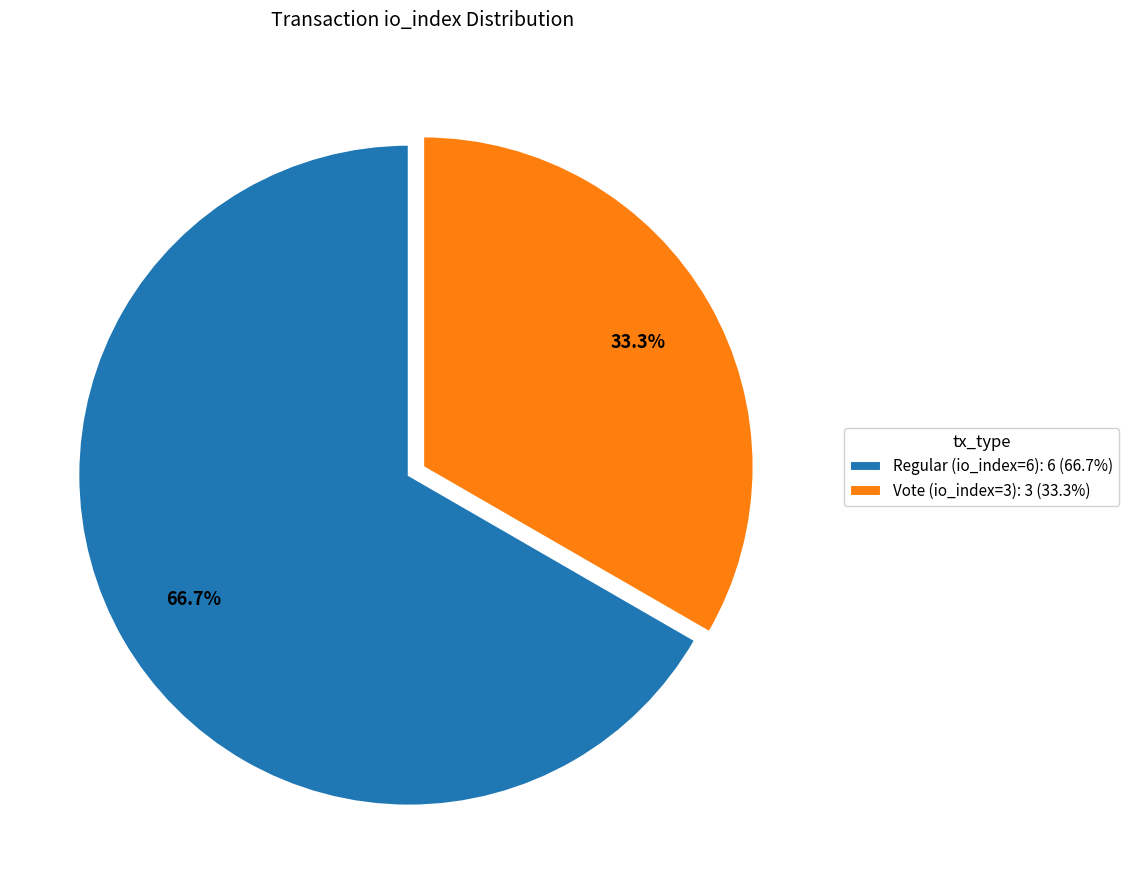

Which slice is the largest?

Regular (io_index=6)